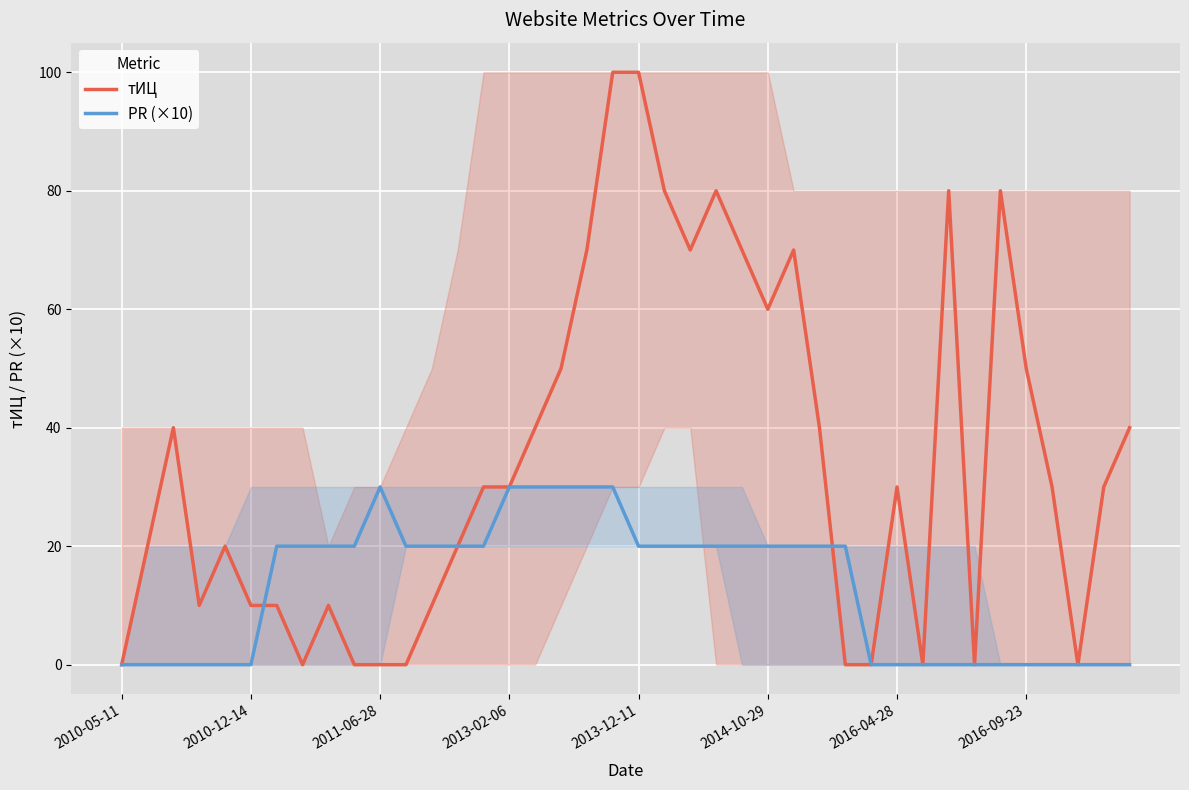

True or false: тИЦ has a value of 30 at 2013-02-06.

True